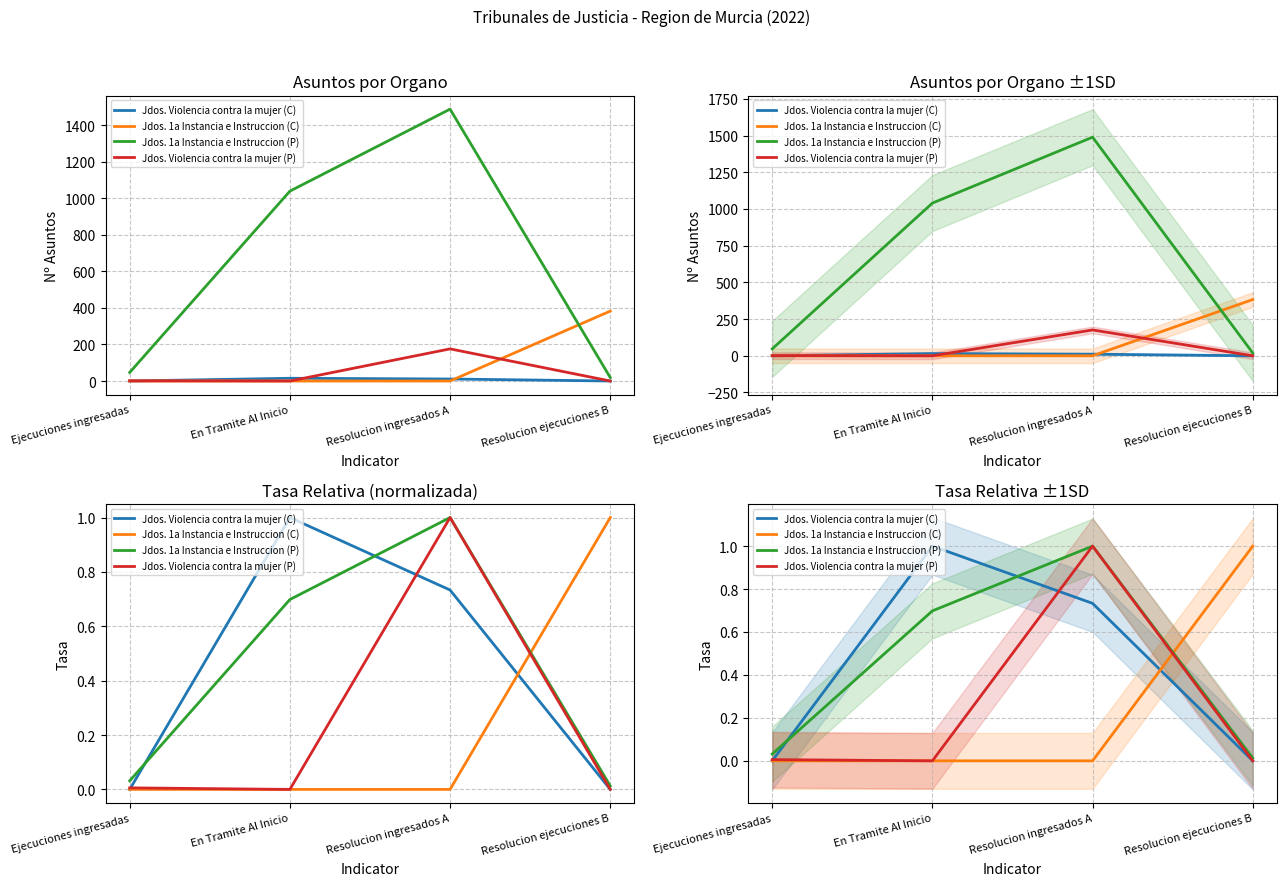

Which category has the highest value across all series?

En Tramite Al Inicio